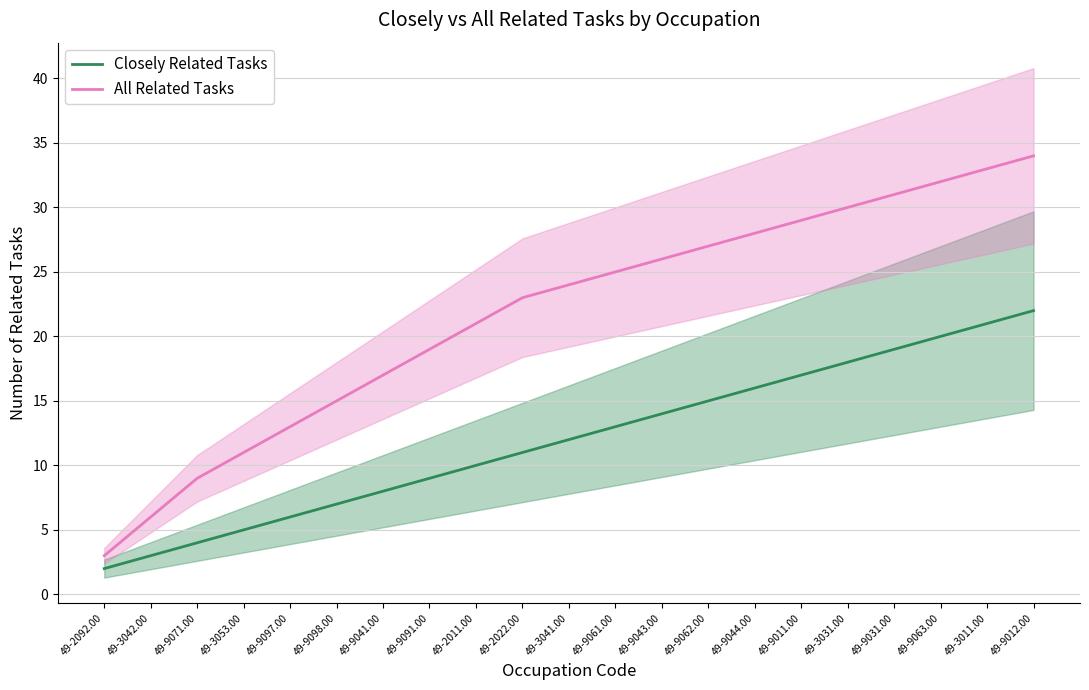

What position from the left is 49-9012.00?

21